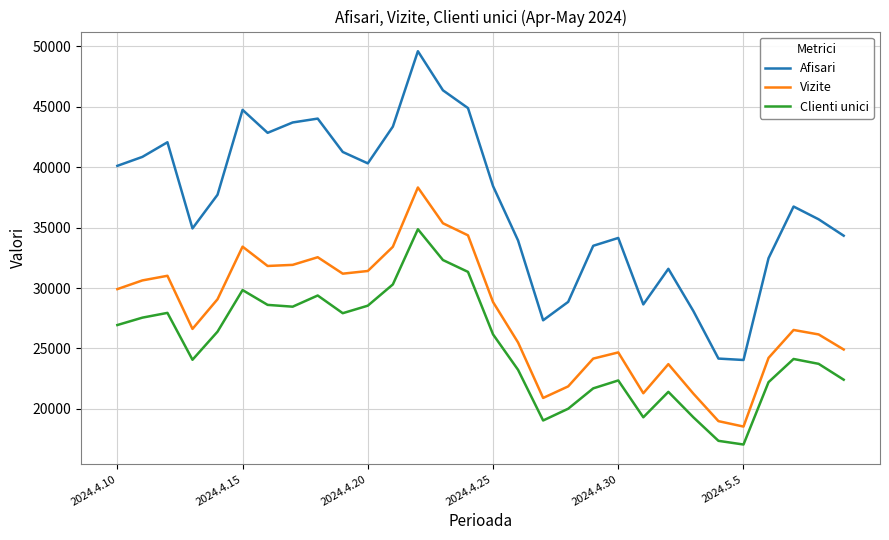

Rank the series by their maximum value, from highest to lowest.

Afisari, Vizite, Clienti unici